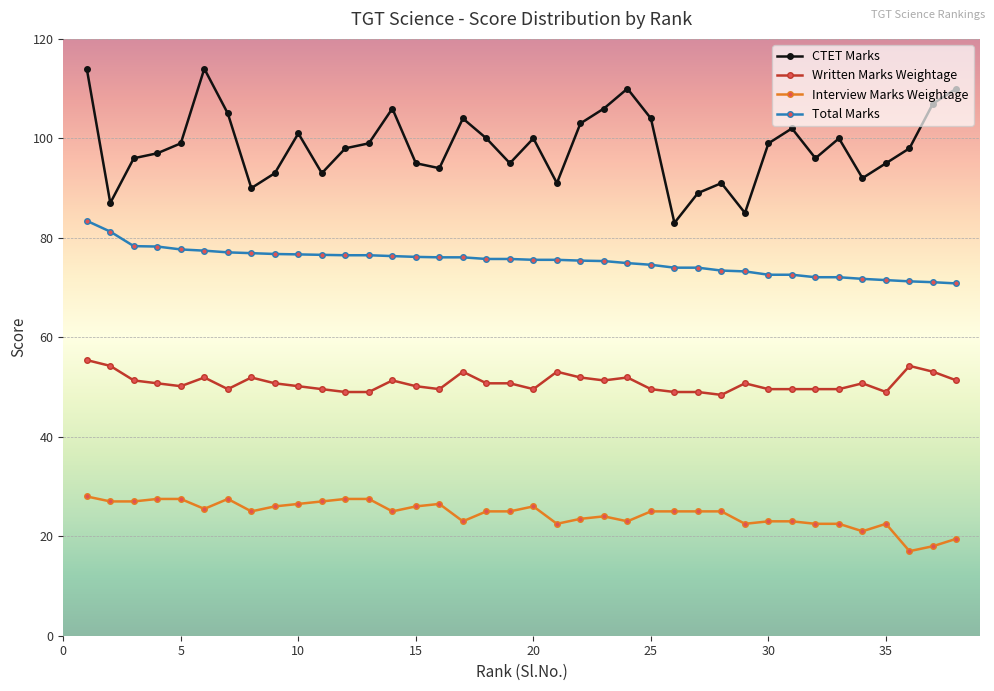

What is the maximum value shown in the chart?

114.0